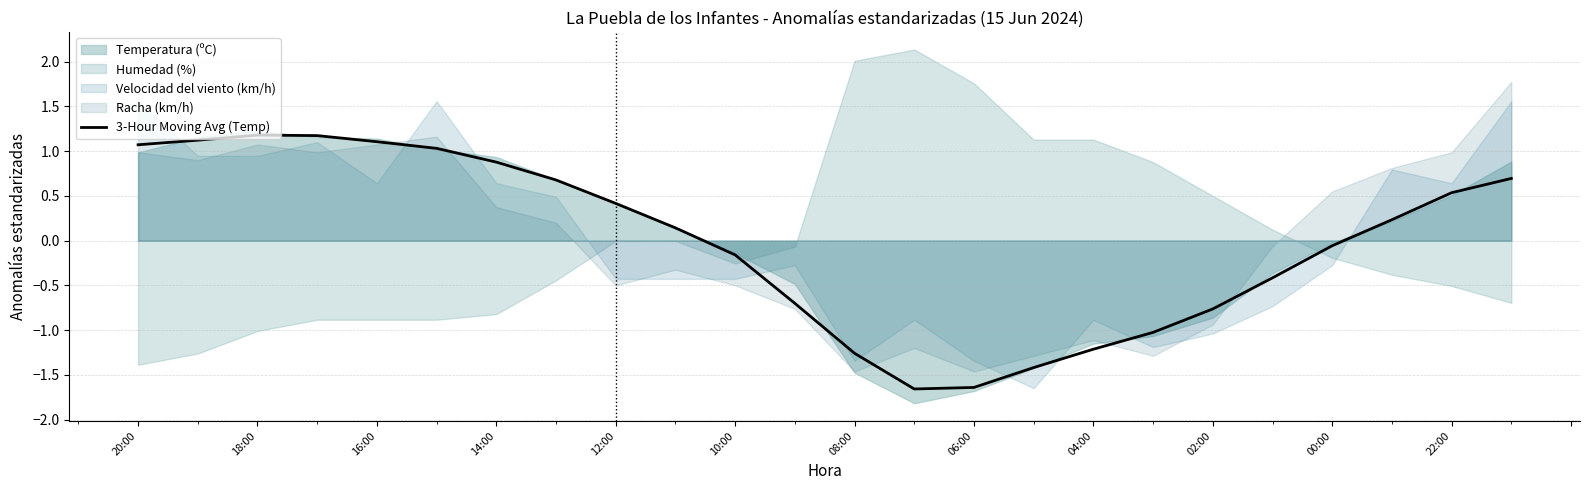

How many data points are less than 0?

11